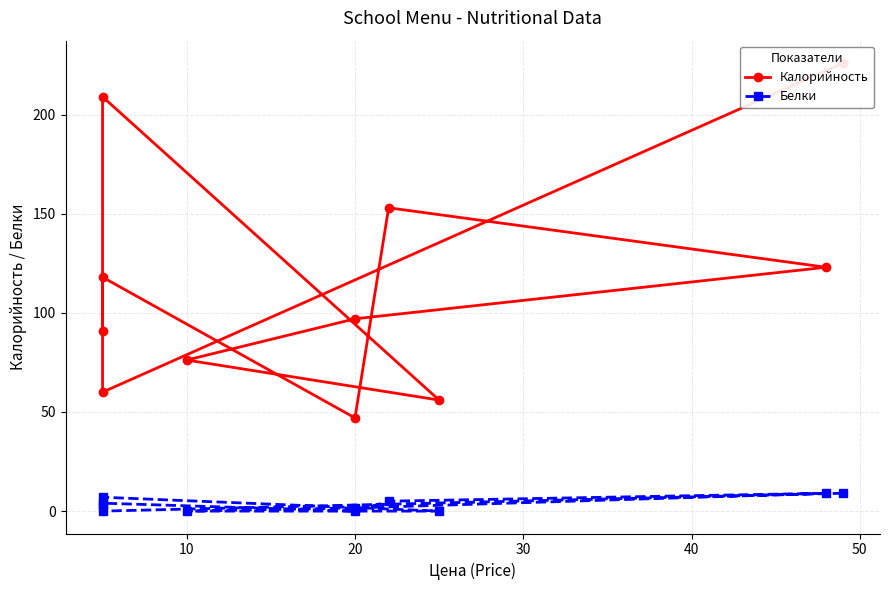

List the series in order of their peak value, highest first.

Калорийность, Белки